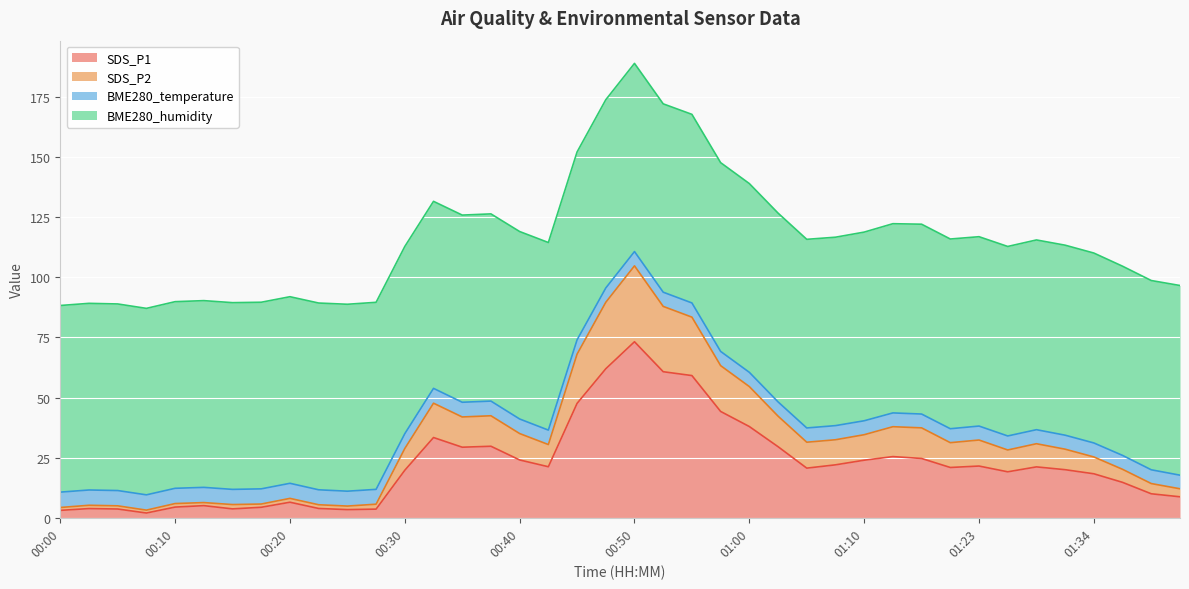

Where is the first local minimum for SDS_P1?

00:07